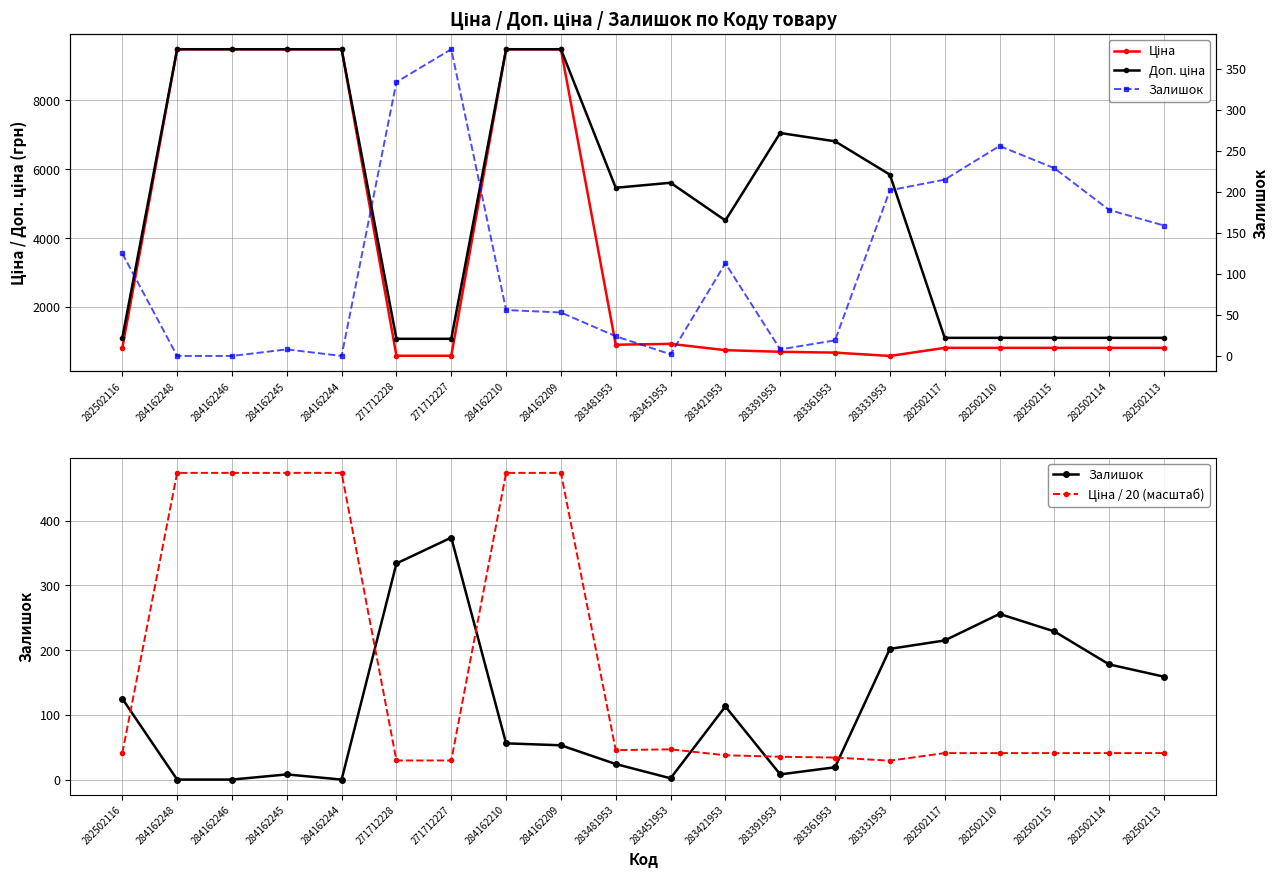

Which series has the largest total across all categories?

Доп. ціна